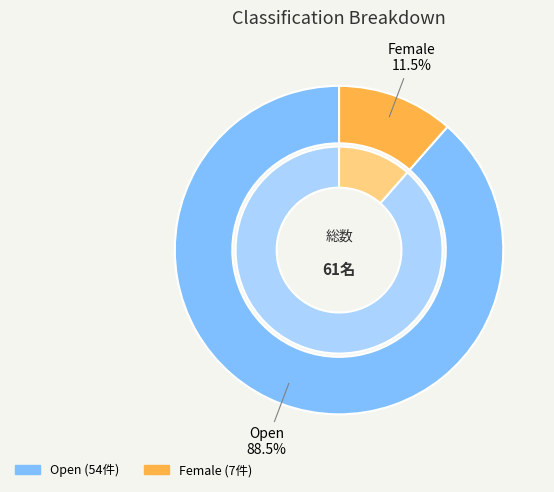

Which slice is the largest?

Open